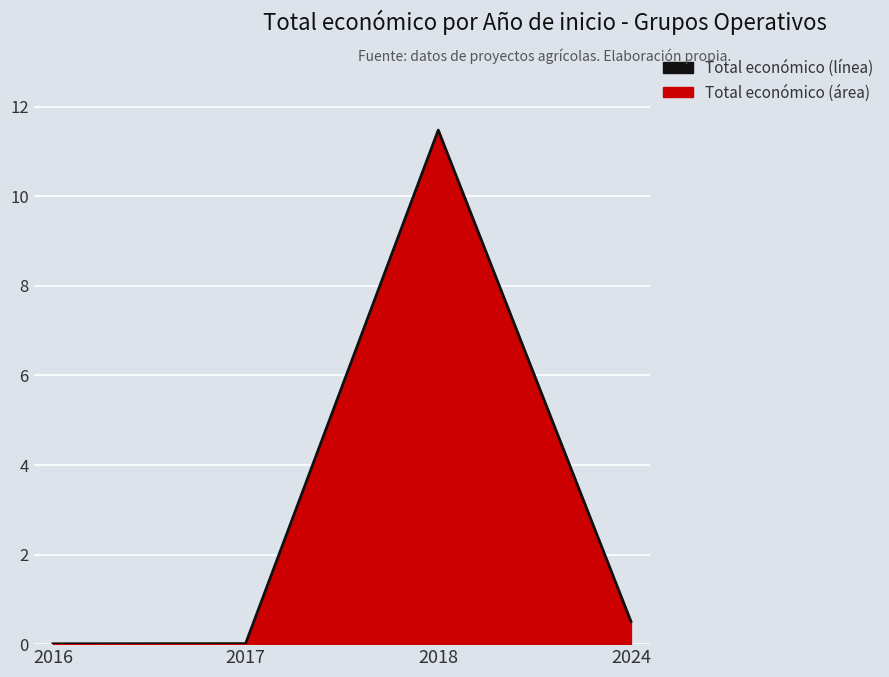

Rank the categories by value from lowest to highest.

2016, 2017, 2024, 2018